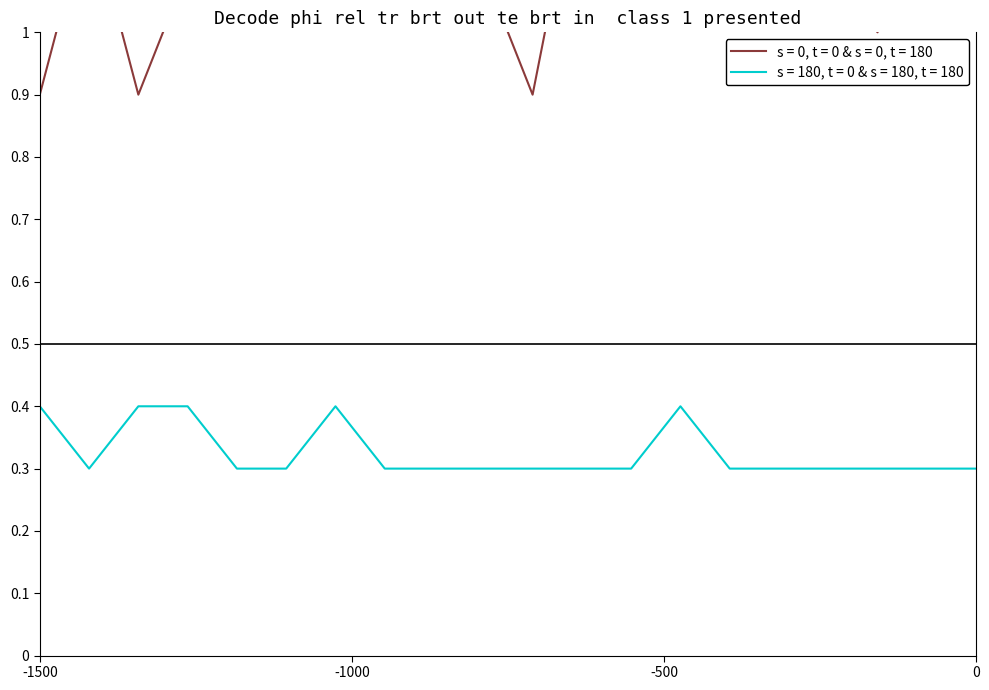

Reading left to right, what are all the values shown in this chart?

s = 0, t = 0 & s = 0, t = 180: 0.9	1.2	0.9	1.1	1.1	1.2	1.3	1.1	1.3	1.1	0.9	1.3	1.7	1.2	1.4	1.1	1.1	1.0	1.8	1.3
s = 180, t = 0 & s = 180, t = 180: 0.4	0.3	0.4	0.4	0.3	0.3	0.4	0.3	0.3	0.3	0.3	0.3	0.3	0.4	0.3	0.3	0.3	0.3	0.3	0.3